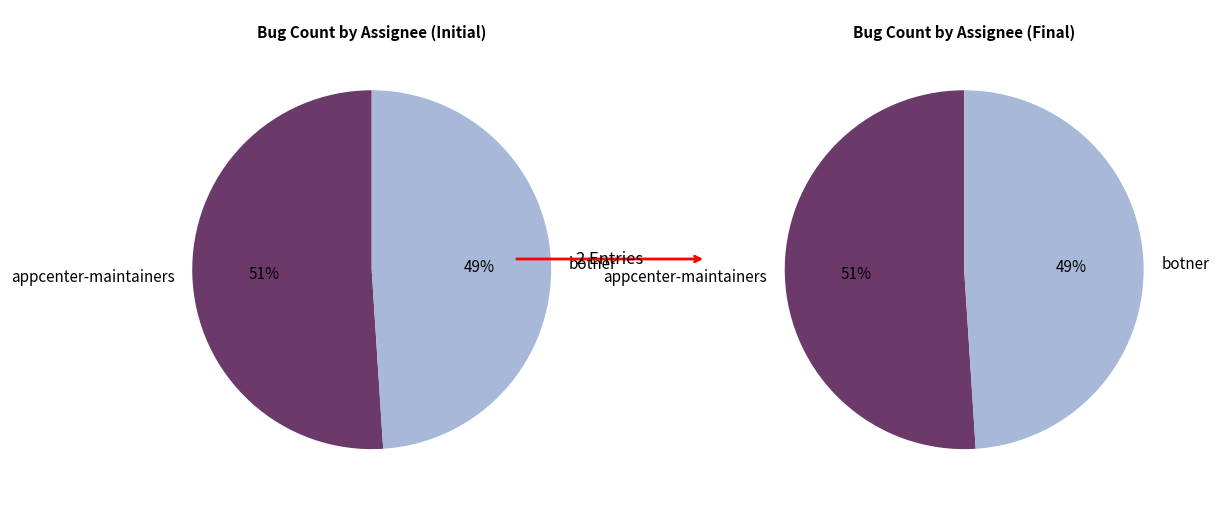

How many segments does this pie chart have?

2